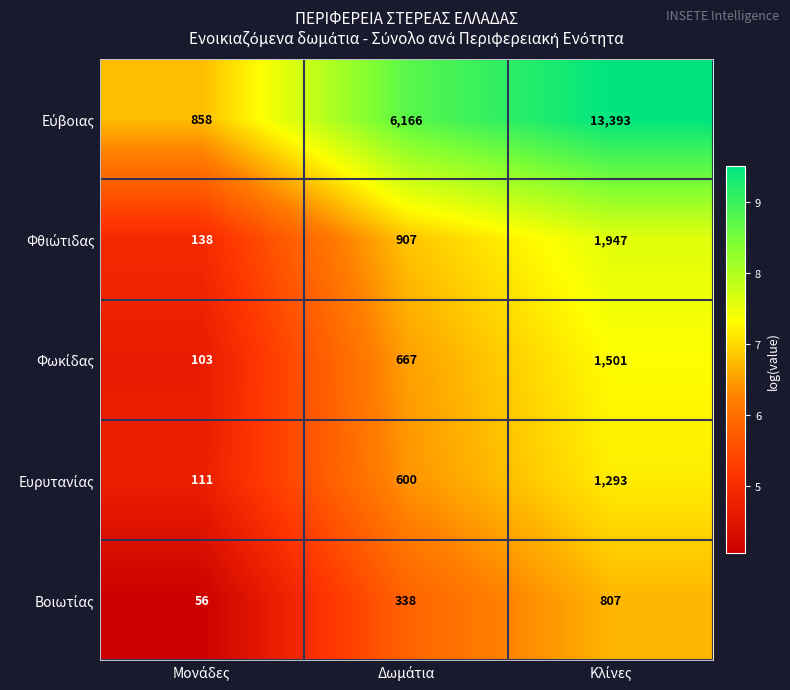

What is the maximum value shown in the chart?

13393